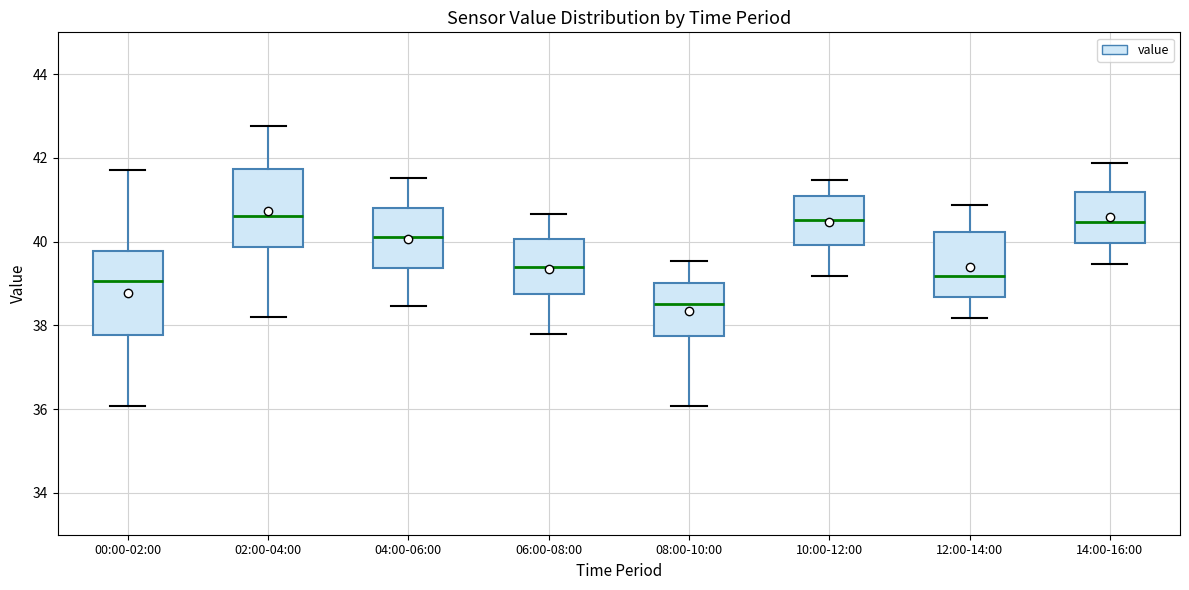

Reading left to right, read every box against the y-axis: the position of its median line, the range the box covers, and the ends of its whiskers. The values are not printed on the chart, so give them approximately, as read against the axis.

00:00-02:00: median 39.0, box 37.8 to 39.8, whiskers 36.0 to 41.8
02:00-04:00: median 40.6, box 39.8 to 41.8, whiskers 38.2 to 42.8
04:00-06:00: median 40.2, box 39.4 to 40.8, whiskers 38.4 to 41.6
06:00-08:00: median 39.4, box 38.8 to 40.0, whiskers 37.8 to 40.6
08:00-10:00: median 38.6, box 37.8 to 39.0, whiskers 36.0 to 39.6
10:00-12:00: median 40.6, box 40.0 to 41.0, whiskers 39.2 to 41.4
12:00-14:00: median 39.2, box 38.6 to 40.2, whiskers 38.2 to 40.8
14:00-16:00: median 40.4, box 40.0 to 41.2, whiskers 39.4 to 41.8